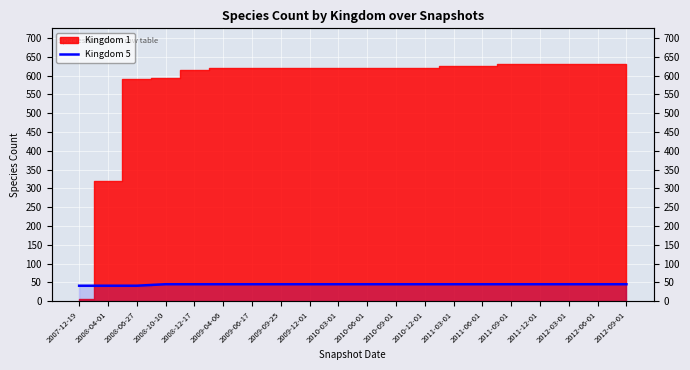

Which category has the lowest value across all series?

2007-12-19